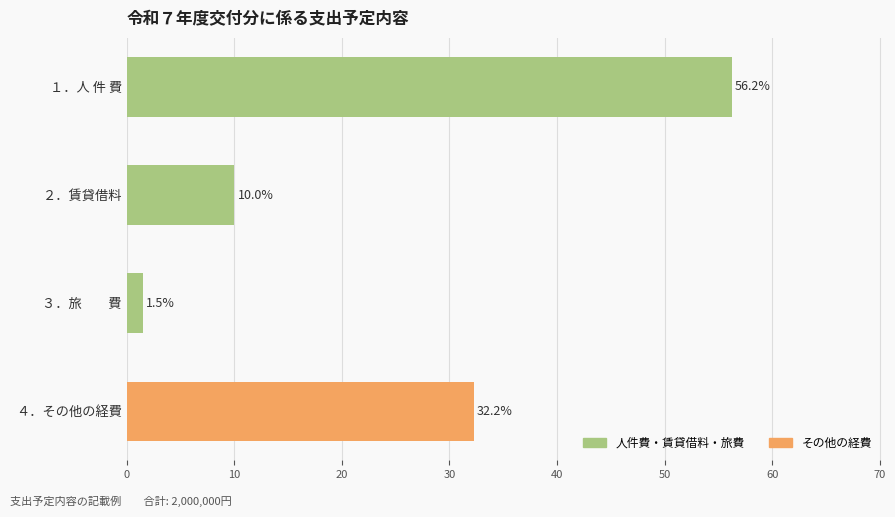

List the labels in order of value, smallest first.

３．旅　　費, ２．賃貸借料, ４．その他の経費, １．人 件 費